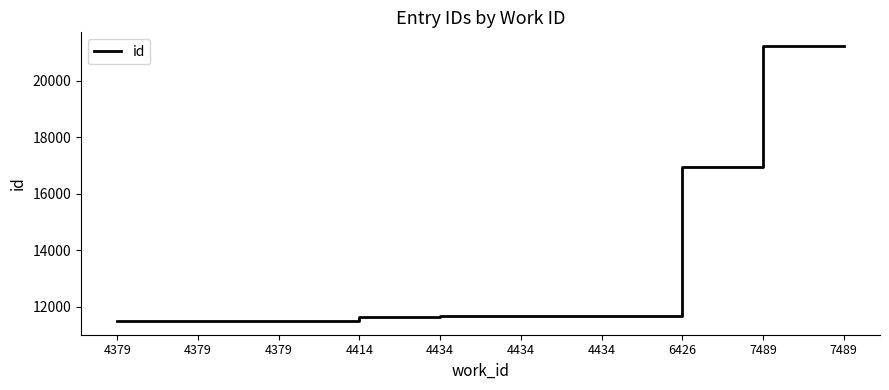

Does the chart have visible grid lines?

No